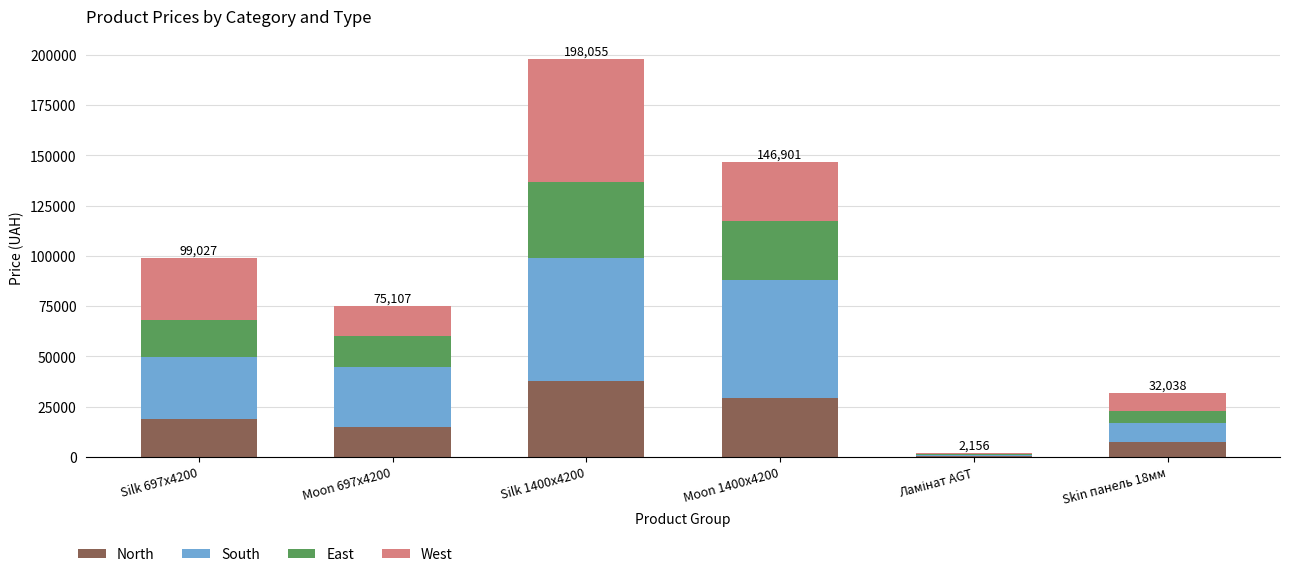

What is the difference between the North values at Skin панель 18мм and Silk 697x4200?

11200.3